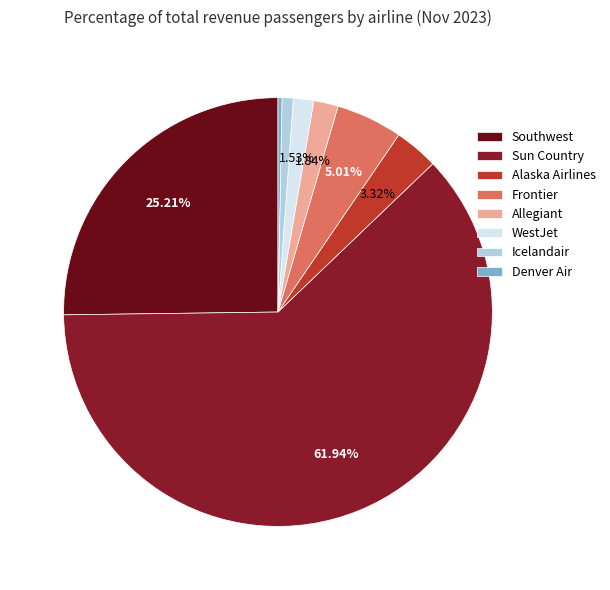

To the nearest percent, what is the combined percentage of Southwest and Frontier?

30%